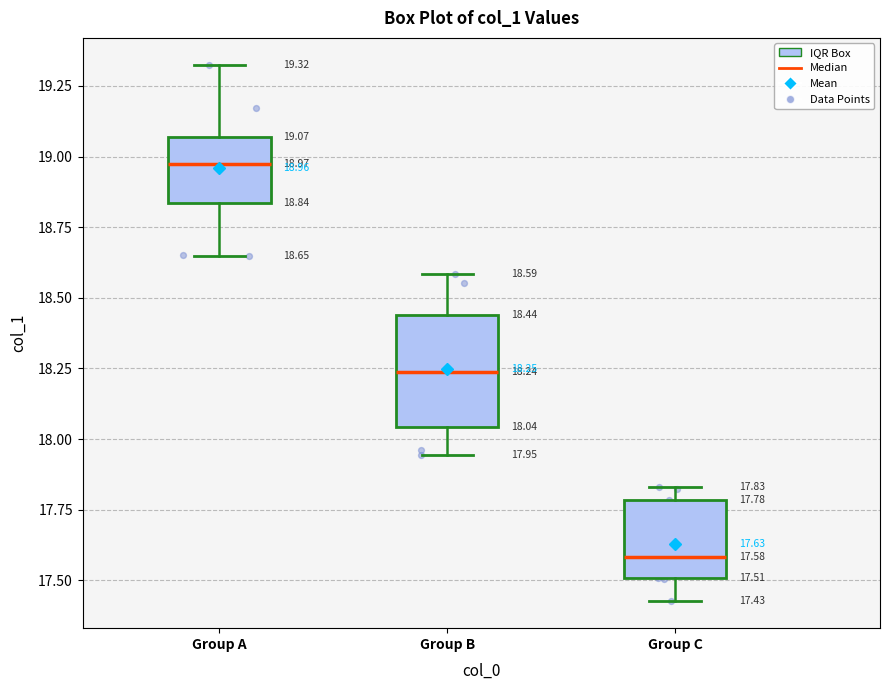

Which box's median line is the highest?

Group A